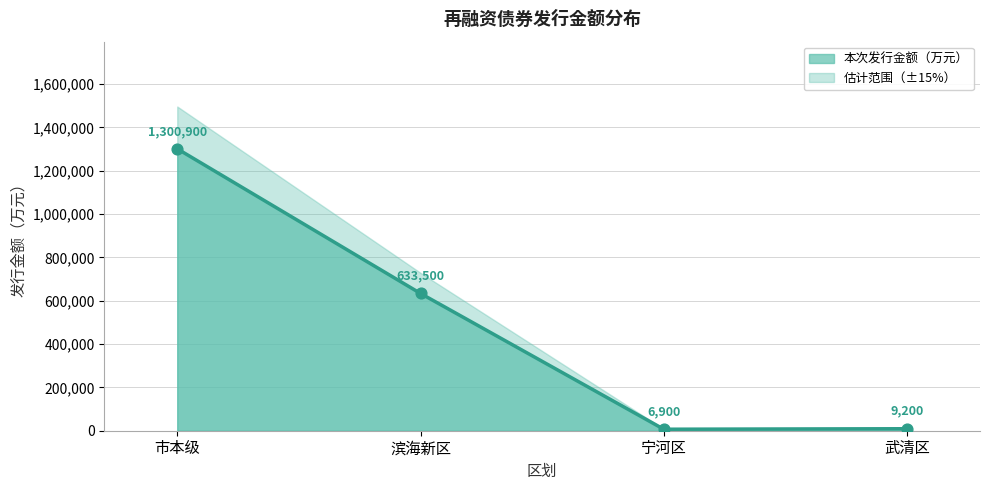

What is the change in value from 滨海新区 to 宁河区?

-626600